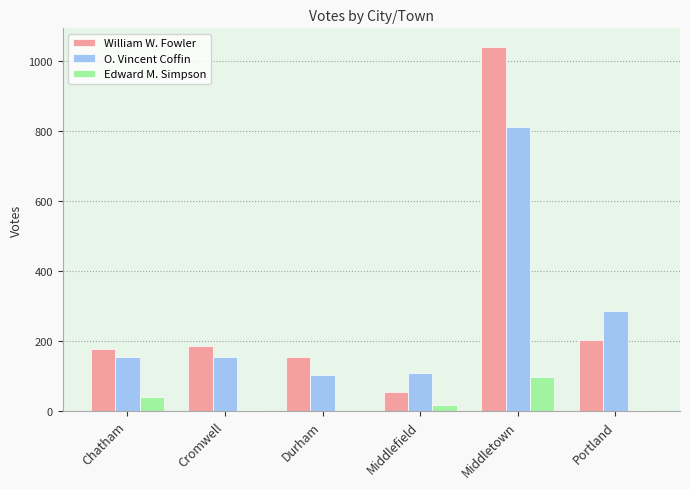

At which category is the sum across all series the highest?

Middletown